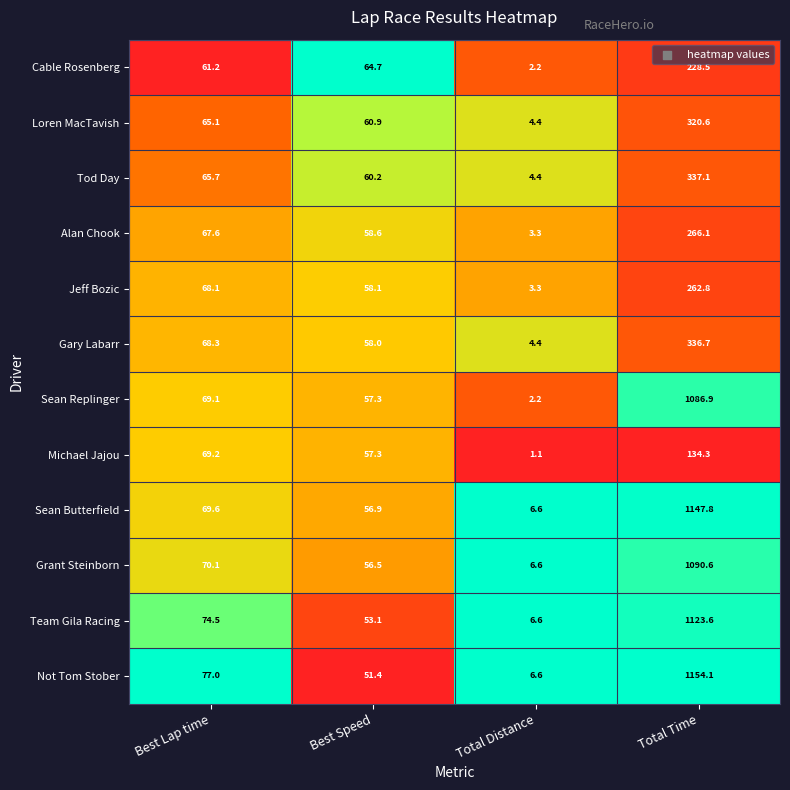

Is the value of Gary Labarr at Total Time greater than the value of Grant Steinborn at Best Speed?

Yes